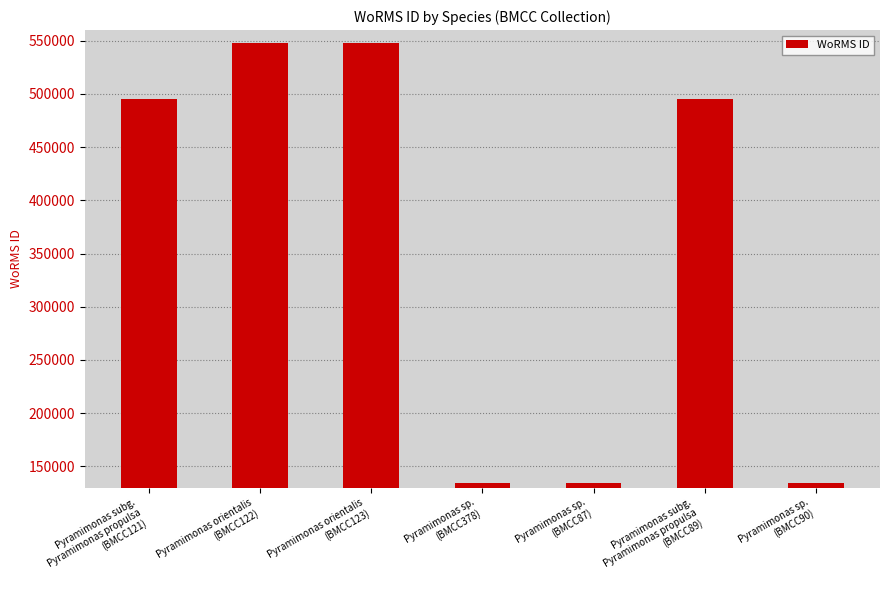

What is the value of the 7th bar from the left?

134529